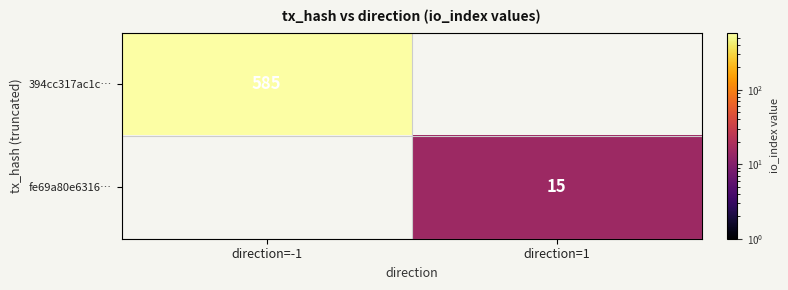

The value of fe69a80e6316… at direction=1 is 15. True or false?

True